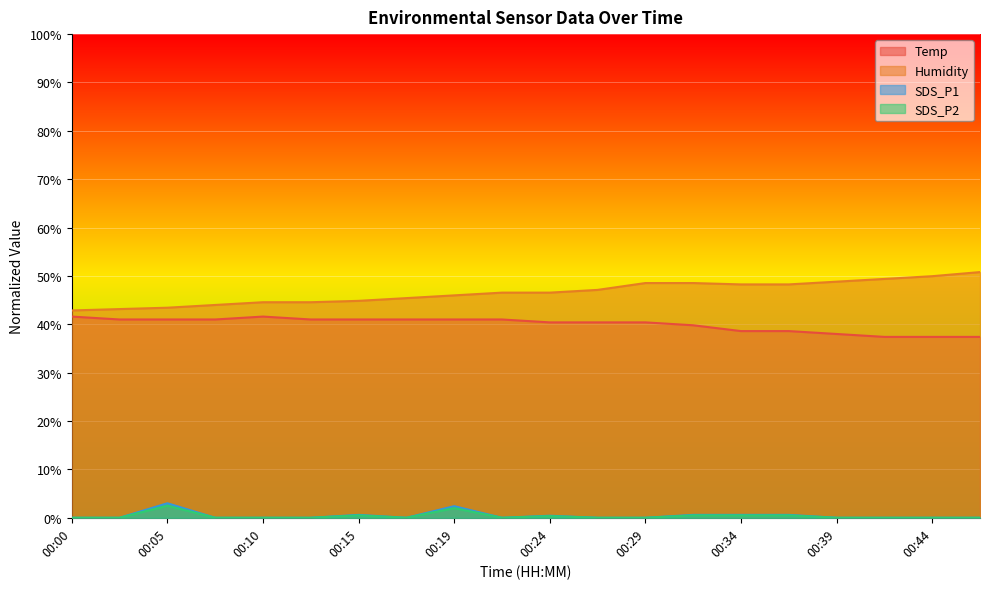

Does the chart display data point markers on the line(s)?

No